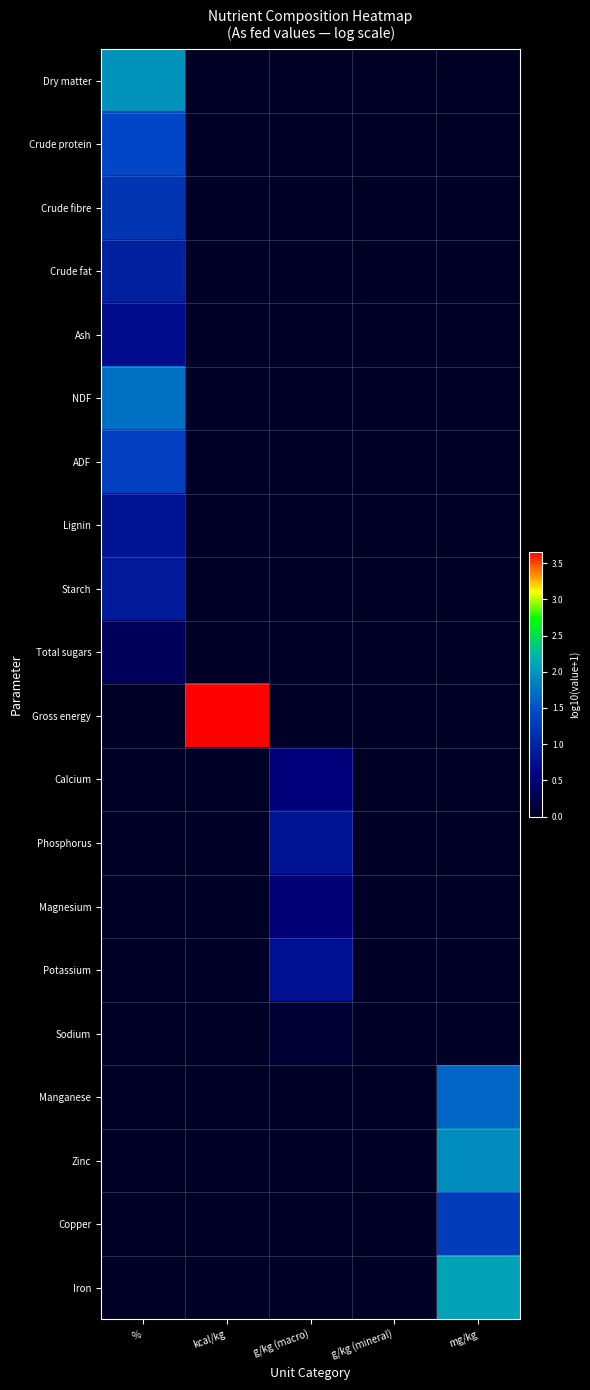

Which label corresponds to the largest value in the chart?

kcal/kg